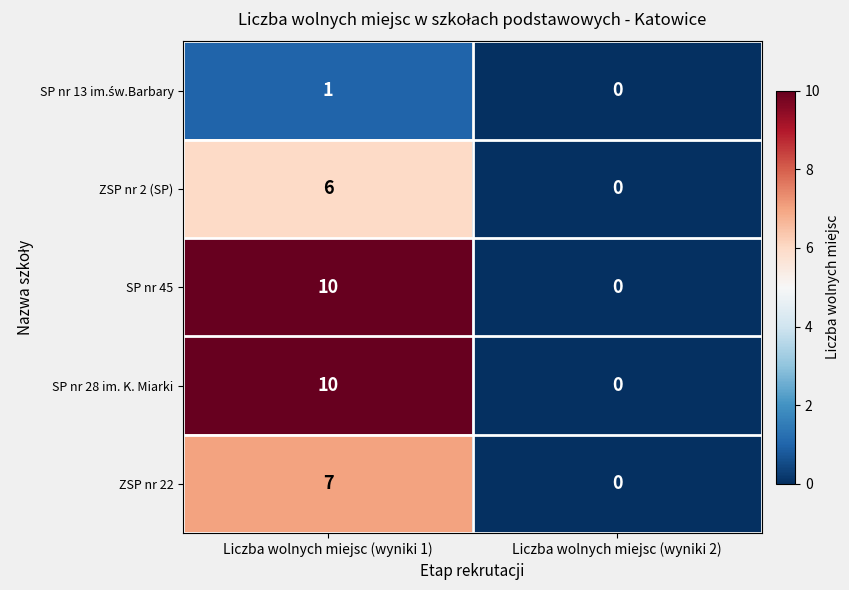

True or false: ZSP nr 2 (SP) has a value of 0 at Liczba wolnych miejsc (wyniki 2).

True